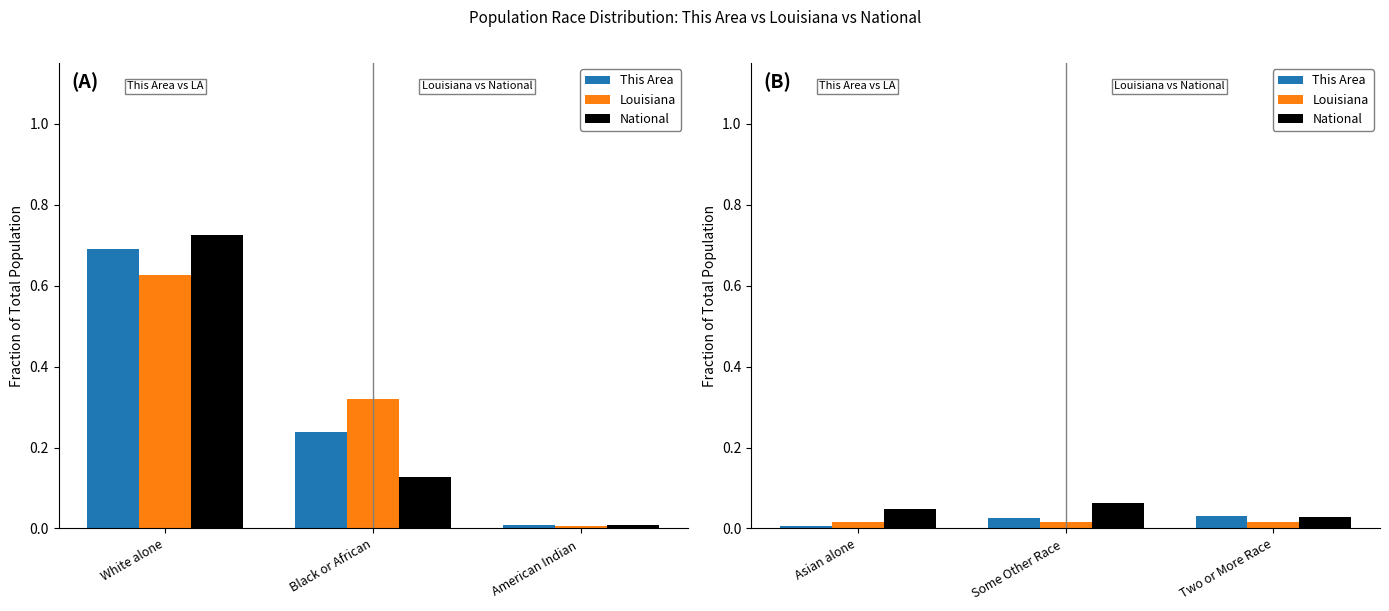

How many bars are there in each group?

3